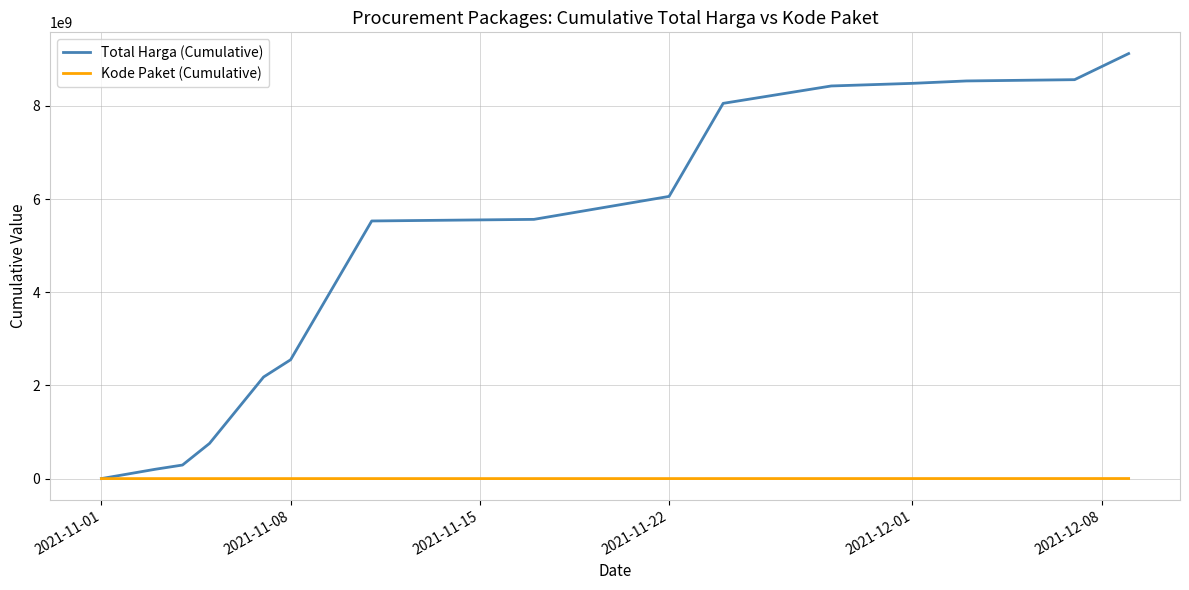

What are all the series names shown in the legend?

Total Harga (Cumulative), Kode Paket (Cumulative)